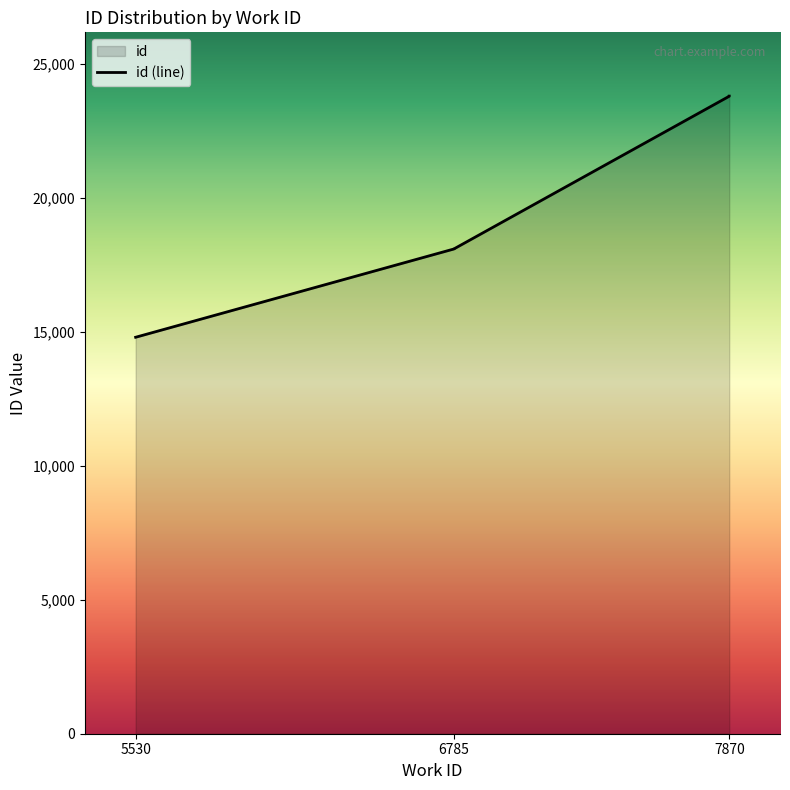

Which has a higher value, 6785 or 7870?

7870